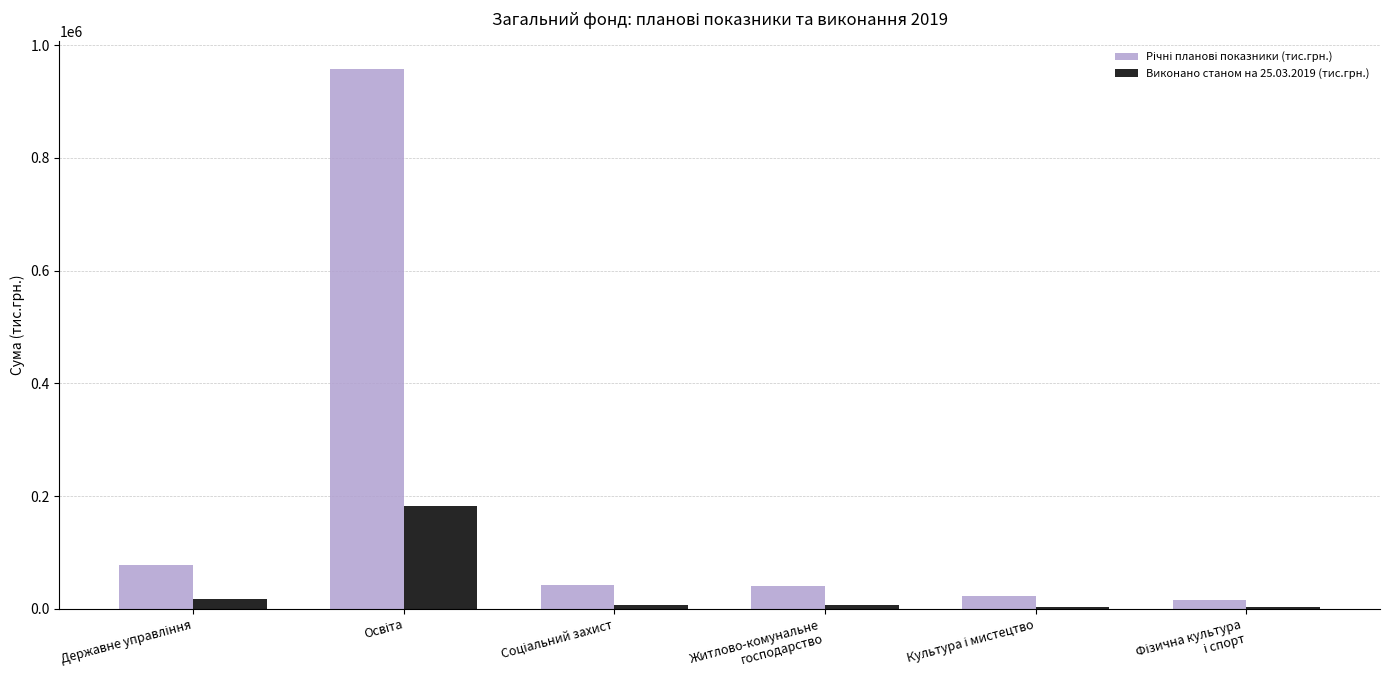

What is the sum of all Виконано станом на 25.03.2019 (тис.грн.) values?

218563.8